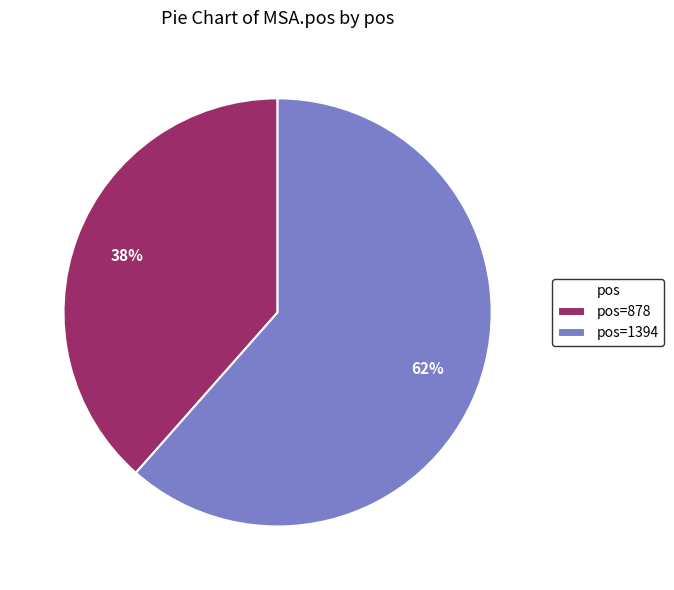

Does any single category account for the majority?

Yes